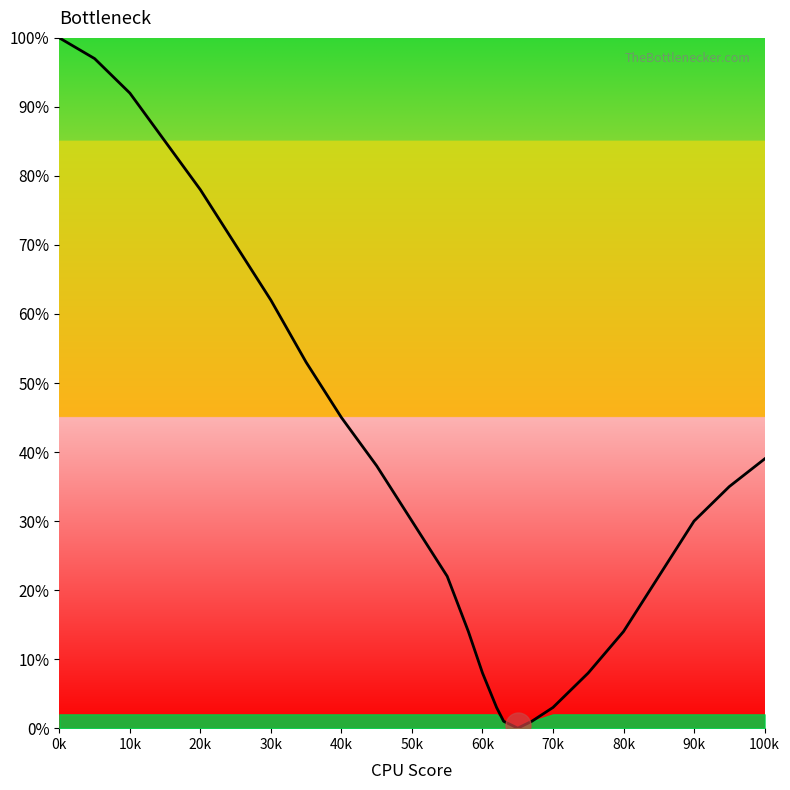

What is the ratio of the value at 30k to the value at 10k?

0.7